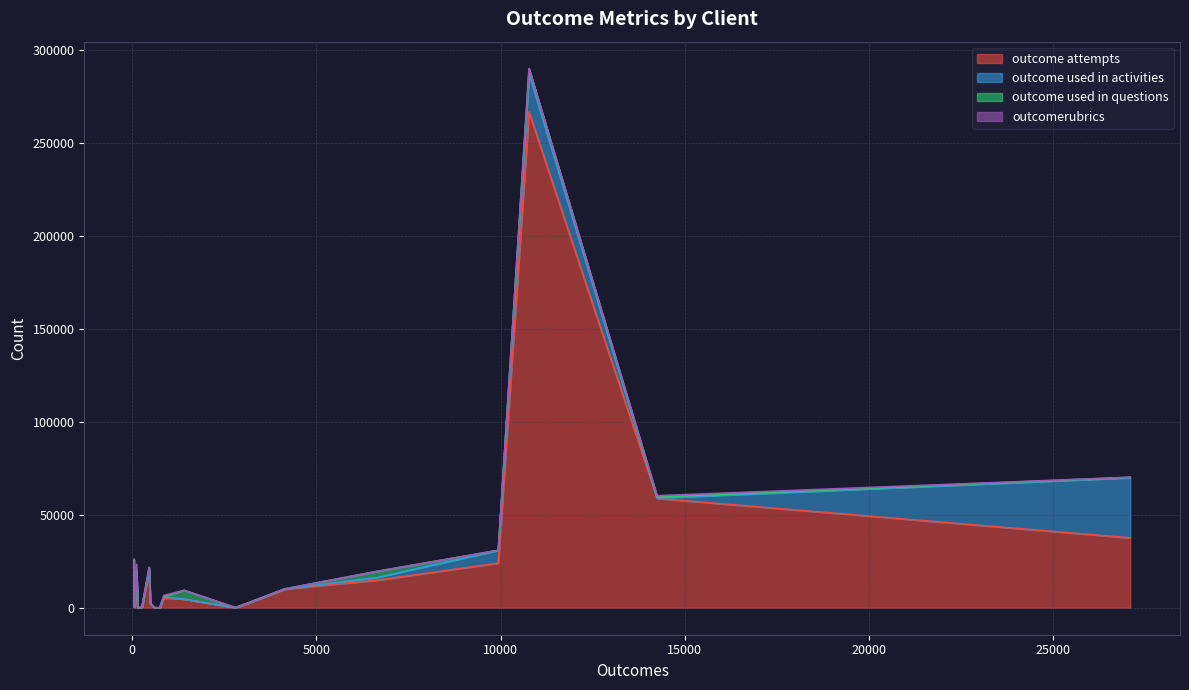

What is the difference between the maximum and minimum values in the outcome used in activities series?

32358